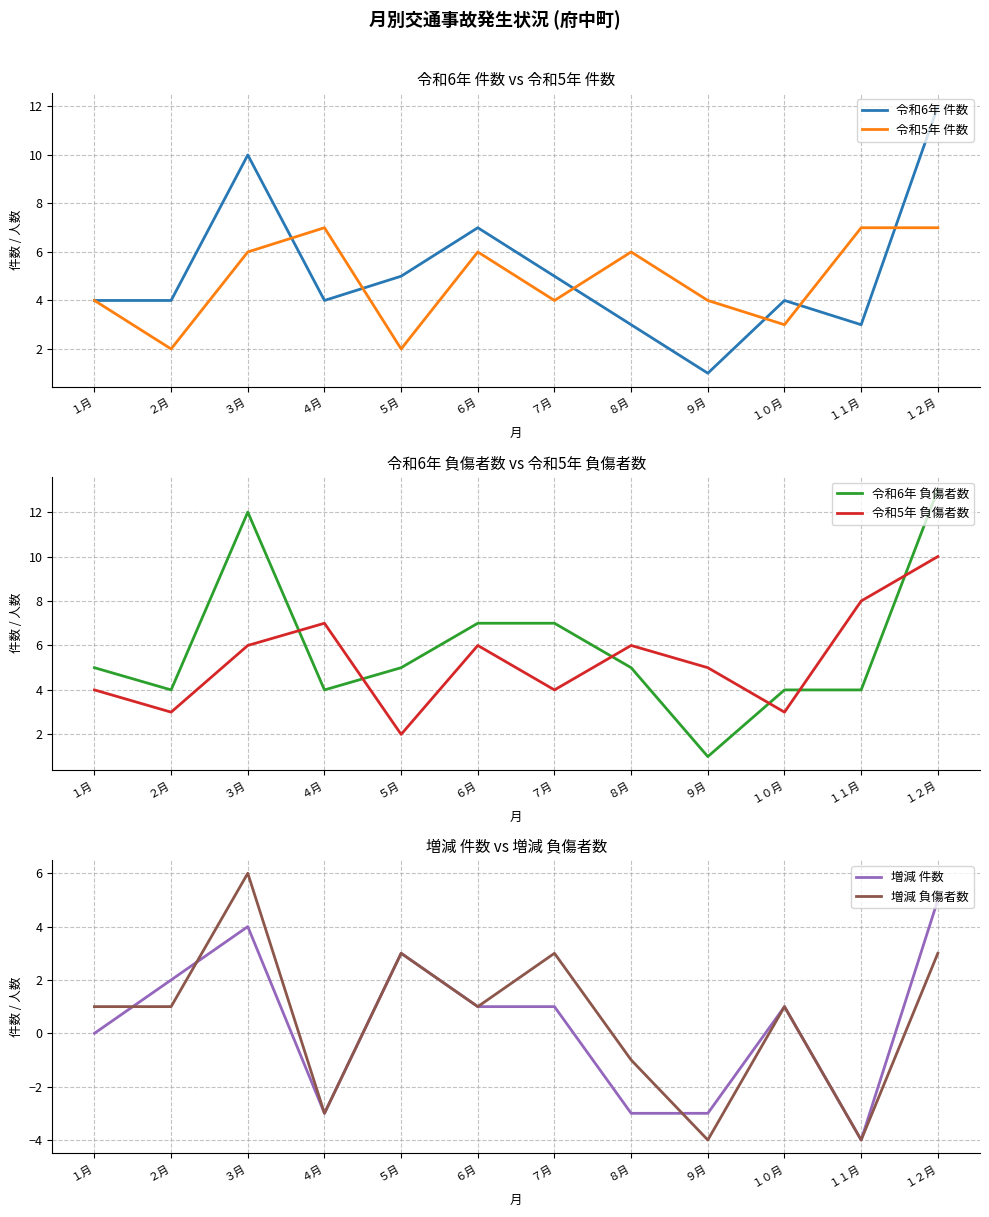

Count the number of categories in the chart.

12